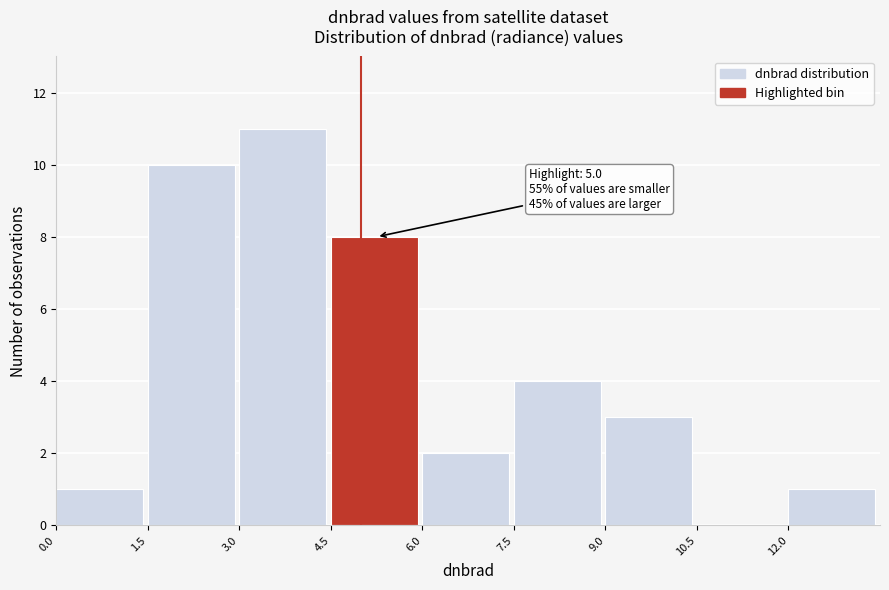

Over which range of the x-axis is the bar tallest?

3.0 to 4.5